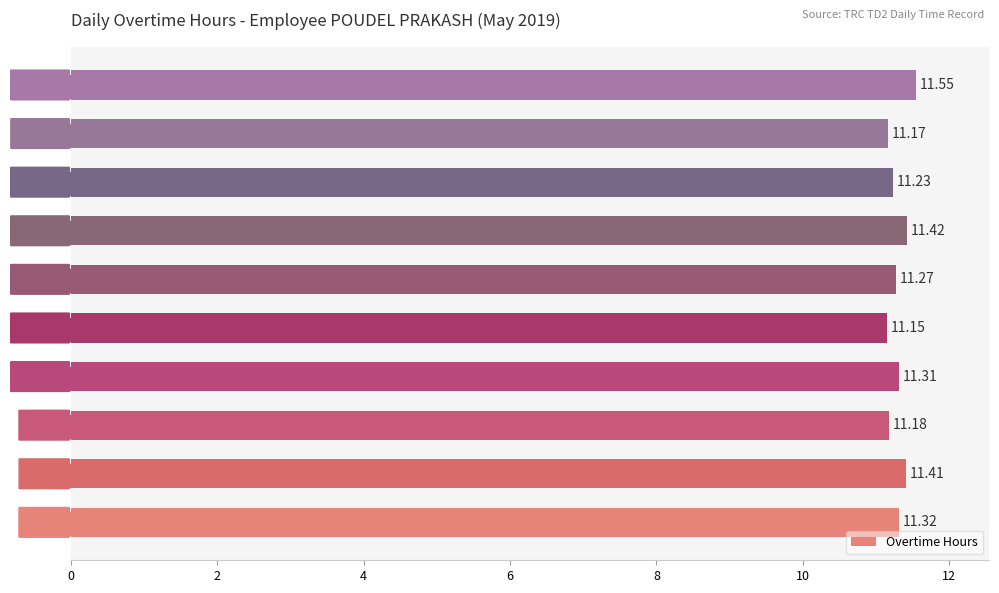

What is the greatest value displayed?

11.6